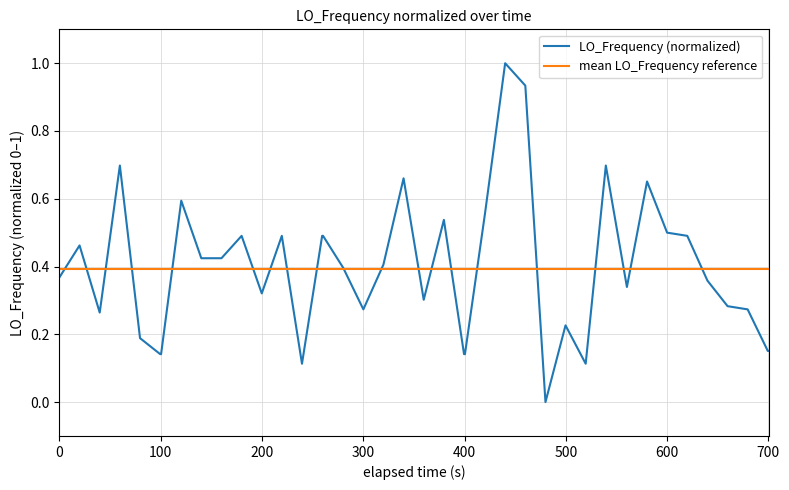

Count the number of data series in this chart.

2